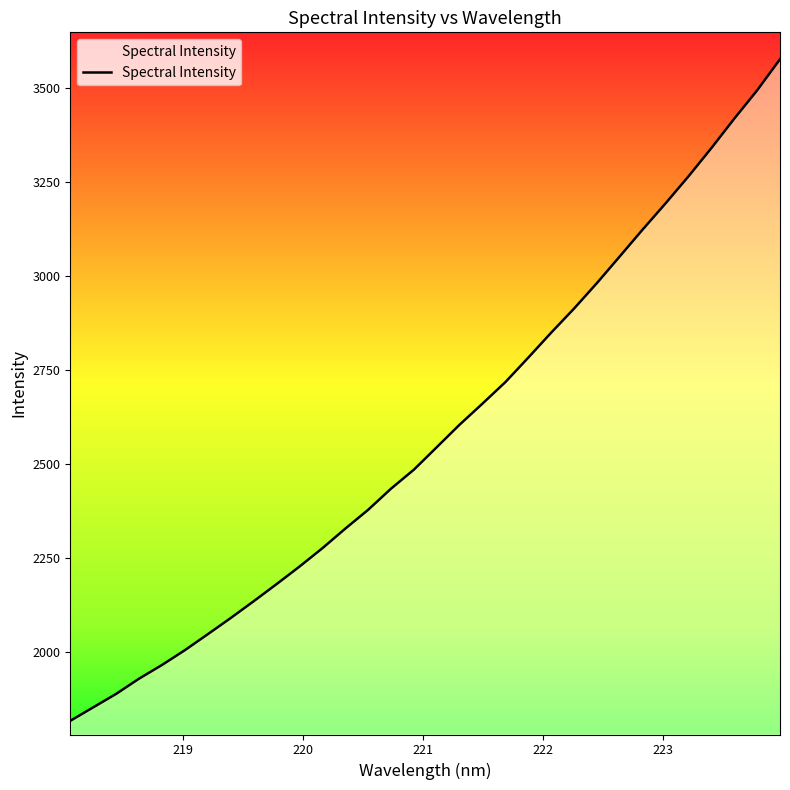

What is the difference between the maximum and minimum values?

1759.1